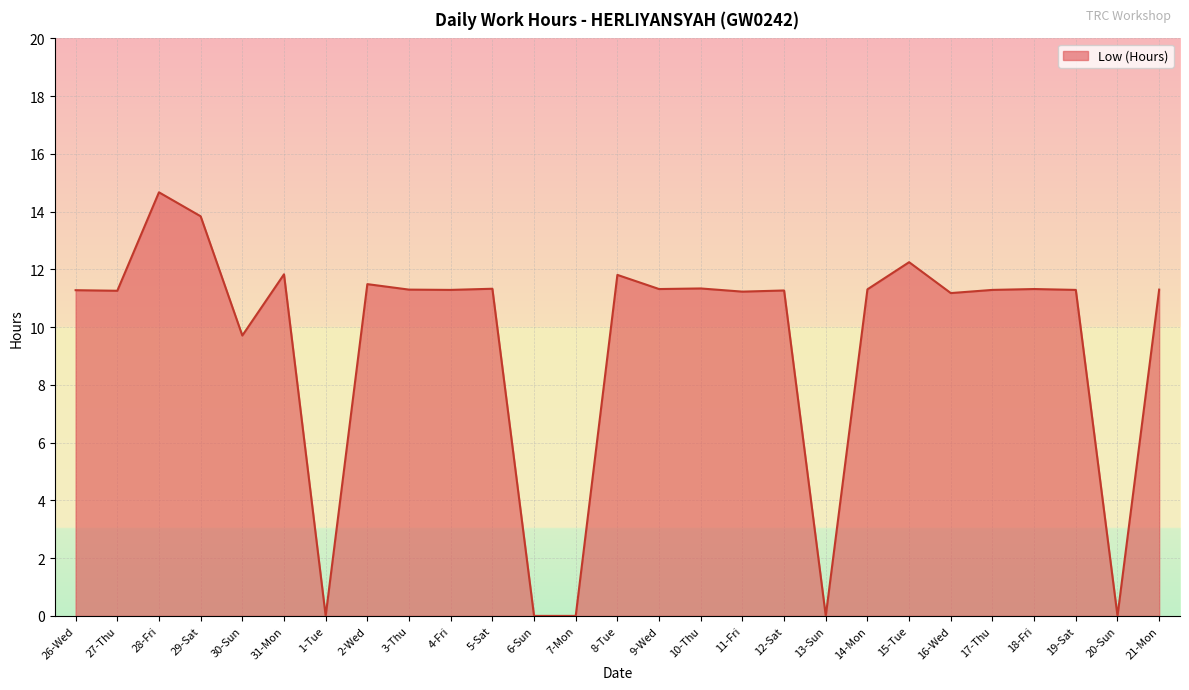

Between 15-Tue and 6-Sun, which is larger?

15-Tue